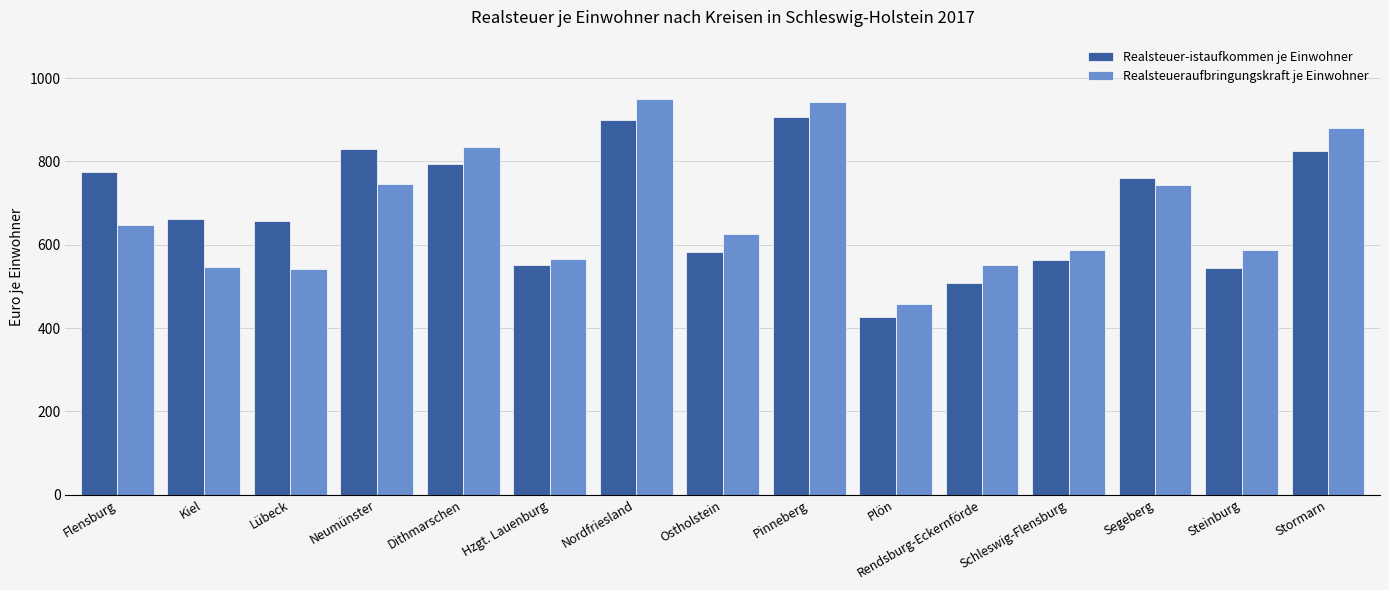

Read the Realsteueraufbringungskraft je Einwohner value at Ostholstein.

625.1